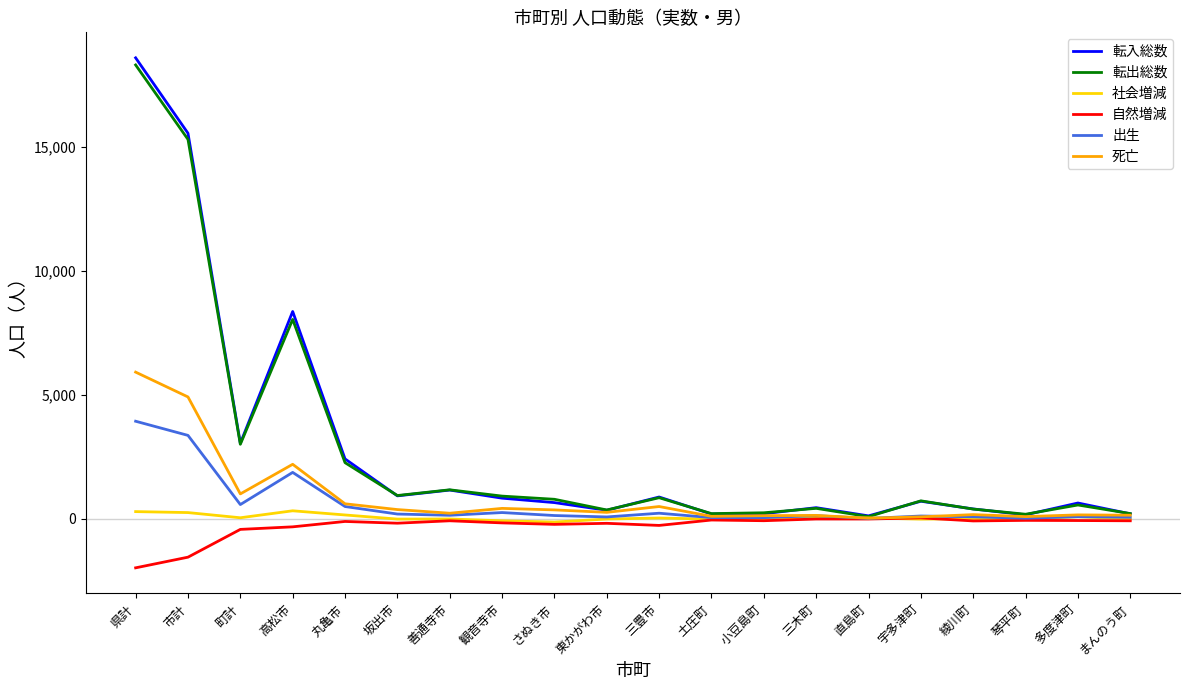

What is the minimum value shown in the chart?

-1980